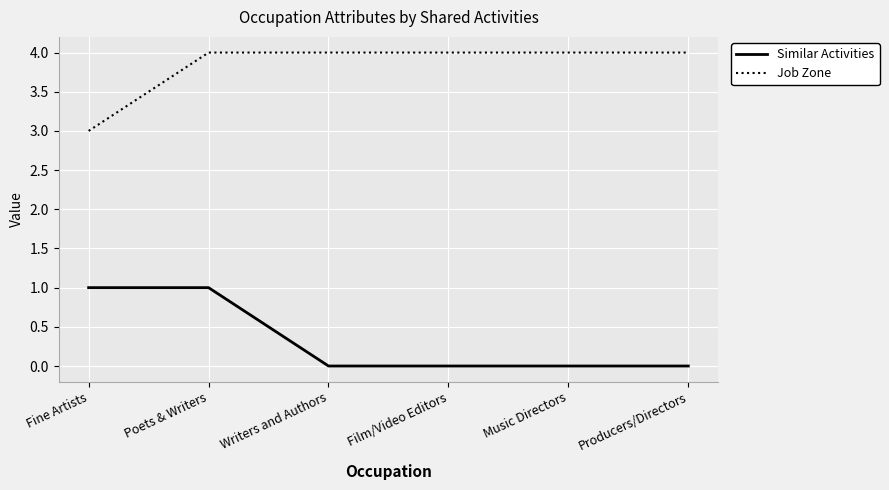

Reading left to right, what are all the values shown in this chart?

Similar Activities: Fine Artists=1	Poets & Writers=1	Writers and Authors=0	Film/Video Editors=0	Music Directors=0	Producers/Directors=0
Job Zone: Fine Artists=3	Poets & Writers=4	Writers and Authors=4	Film/Video Editors=4	Music Directors=4	Producers/Directors=4